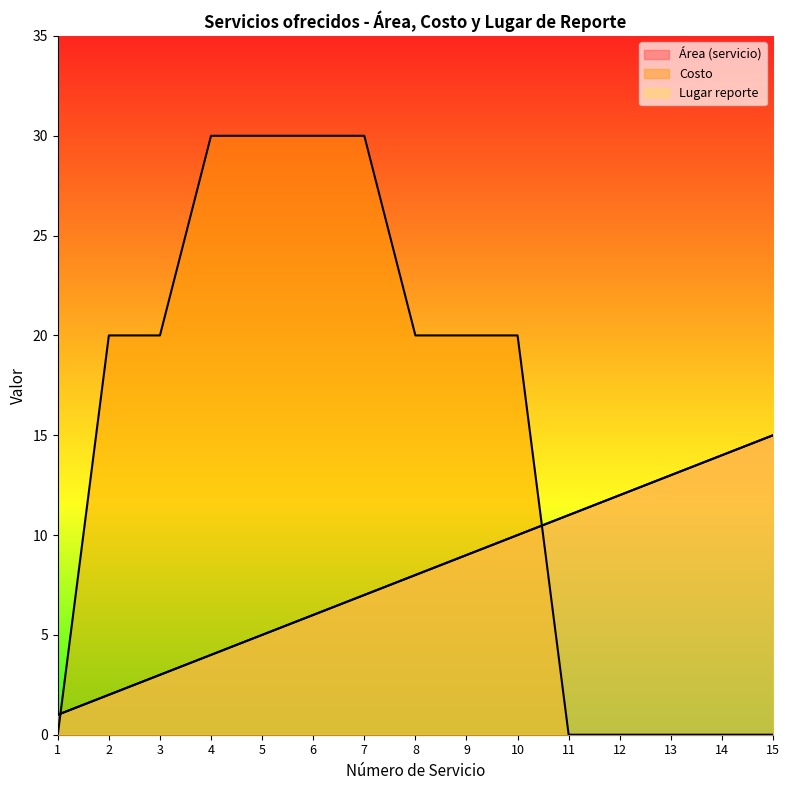

True or false: Costo has more than 0 points higher than both neighbors.

False